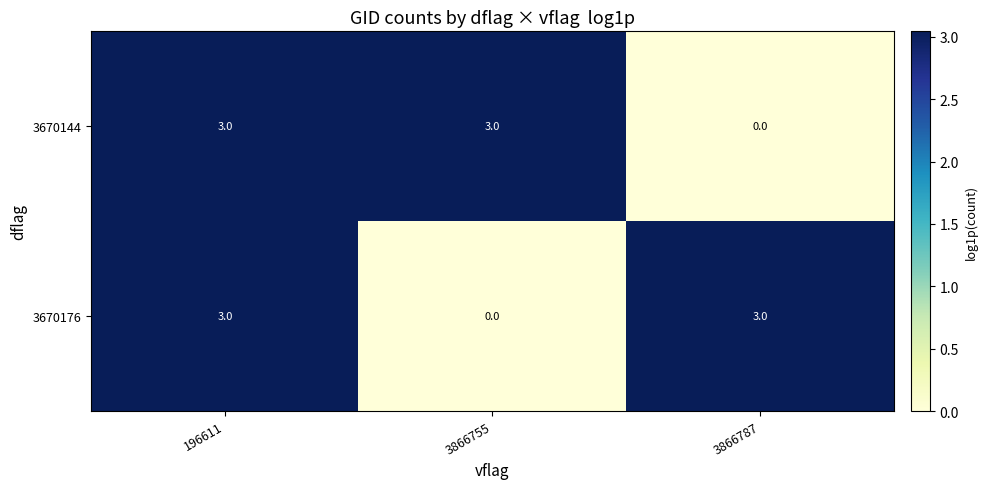

Is it true that 3670144 equals 5 at 3866755?

False